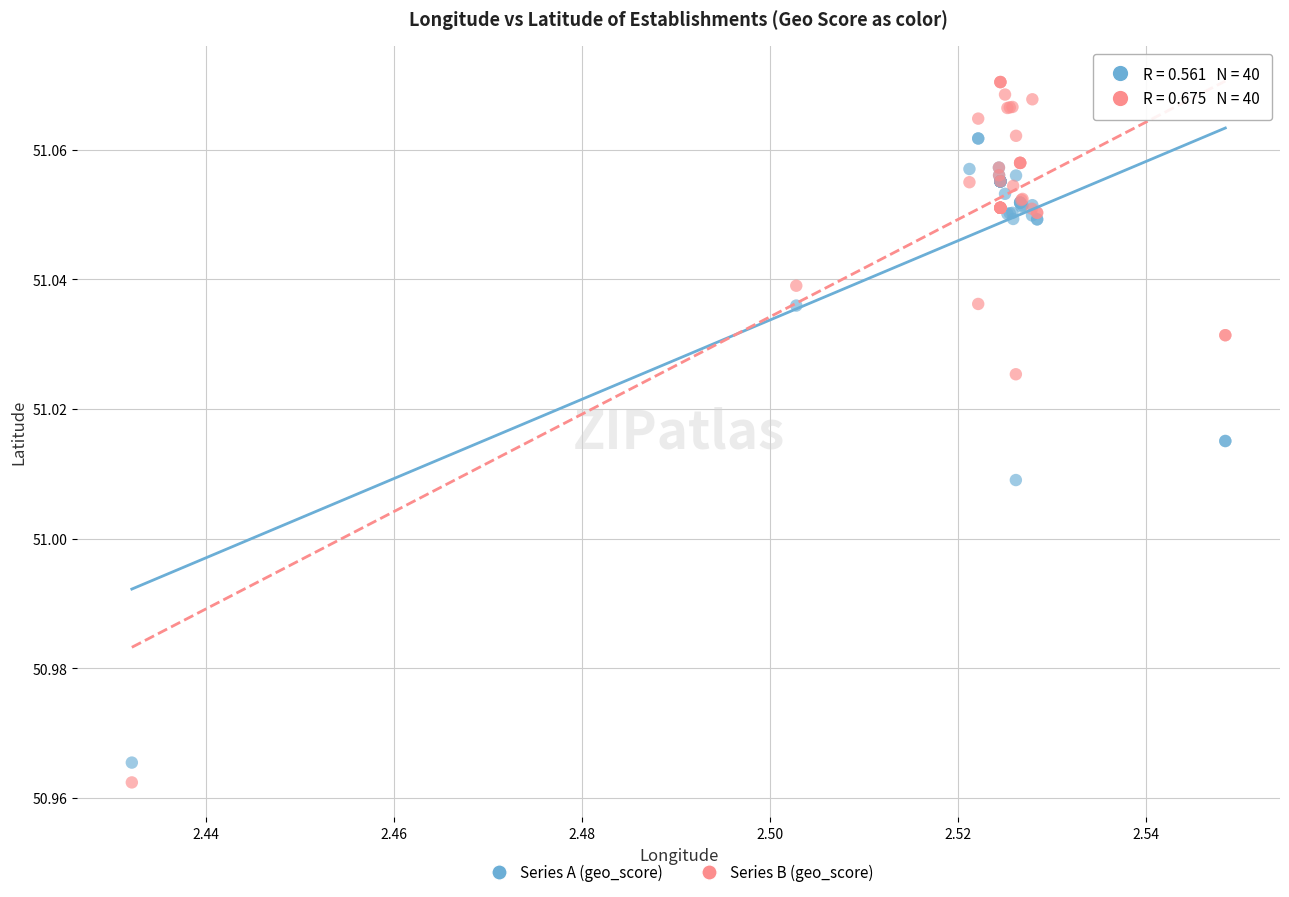

What are all the series names shown in the legend?

Series A (geo_score), Series B (geo_score)